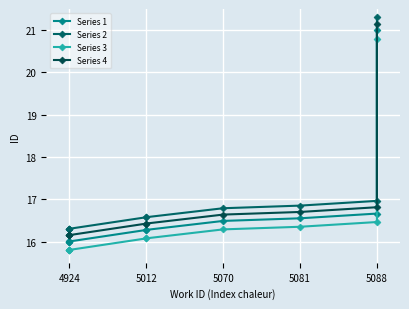

What is the sum of all Series 1 values?

167.3